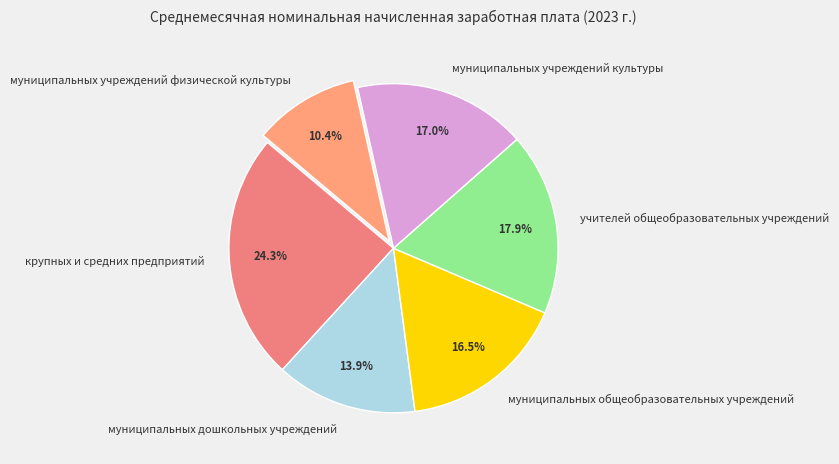

To the nearest percent, what percentage of the pie is учителей общеобразовательных учреждений?

18%